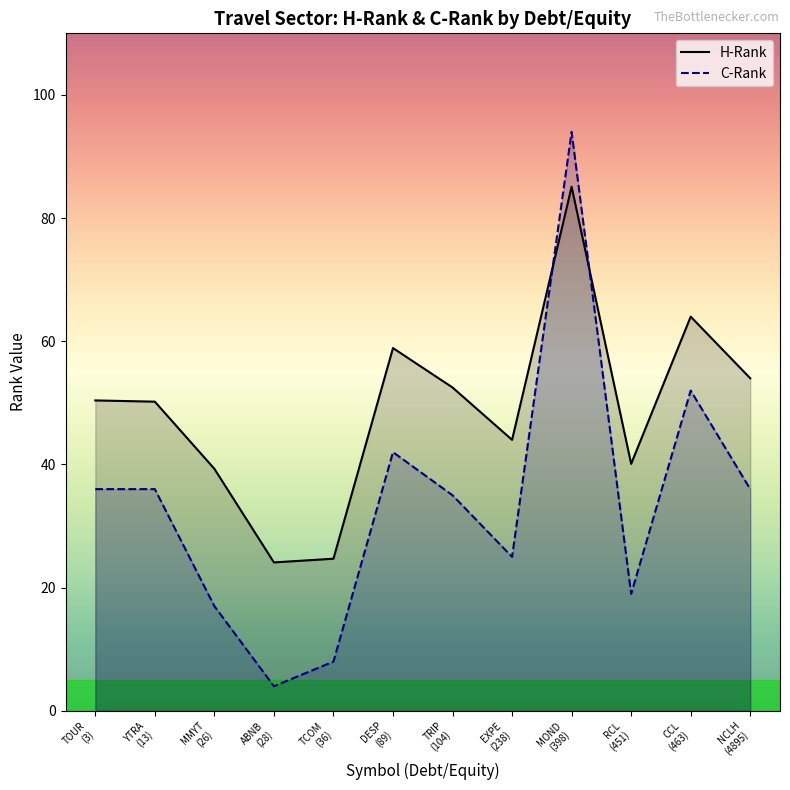

Which series has the largest total across all categories?

H-Rank